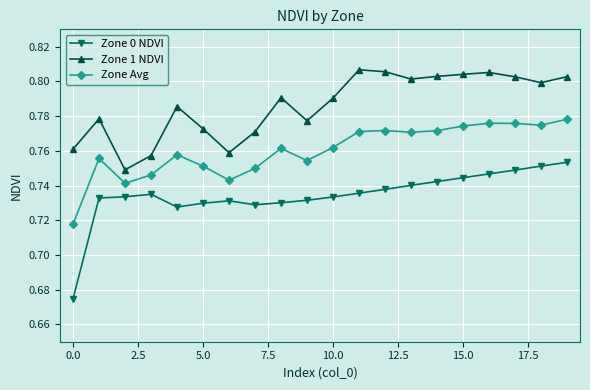

Which series has the largest total across all categories?

Zone 1 NDVI